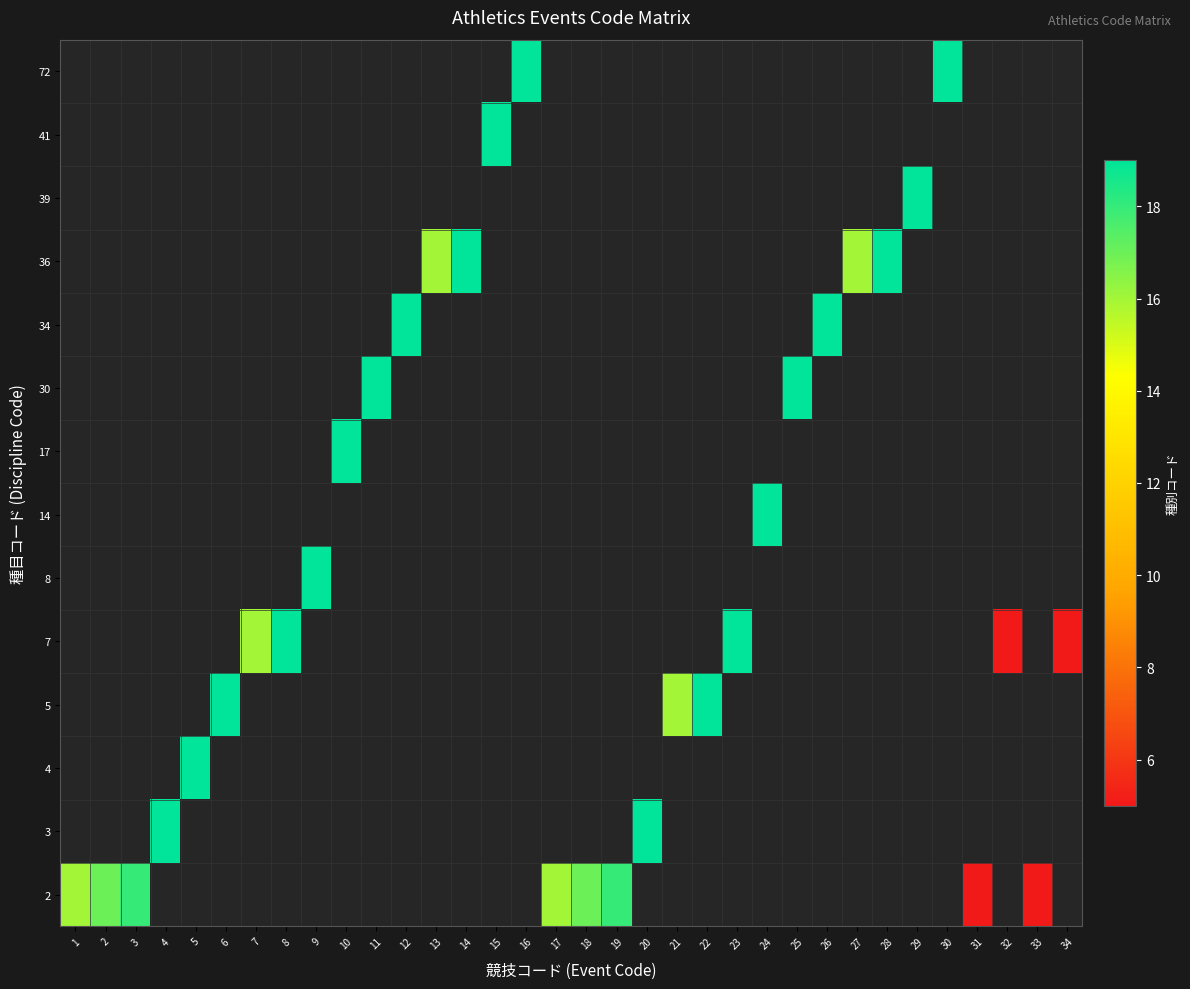

What is the smallest value displayed?

5.0